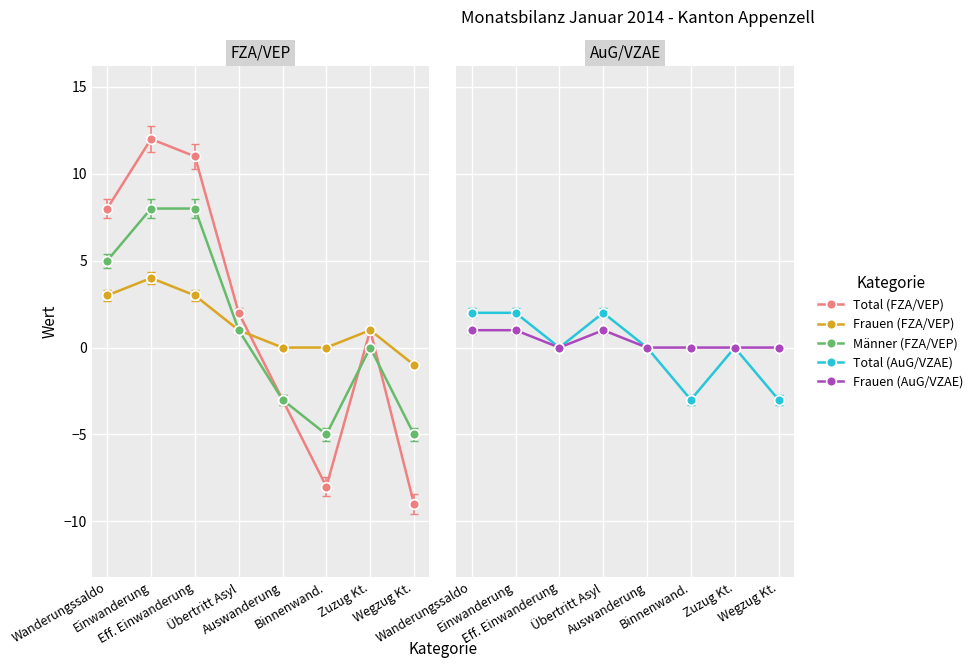

At which category does the chart reach its peak across all series?

Einwanderung